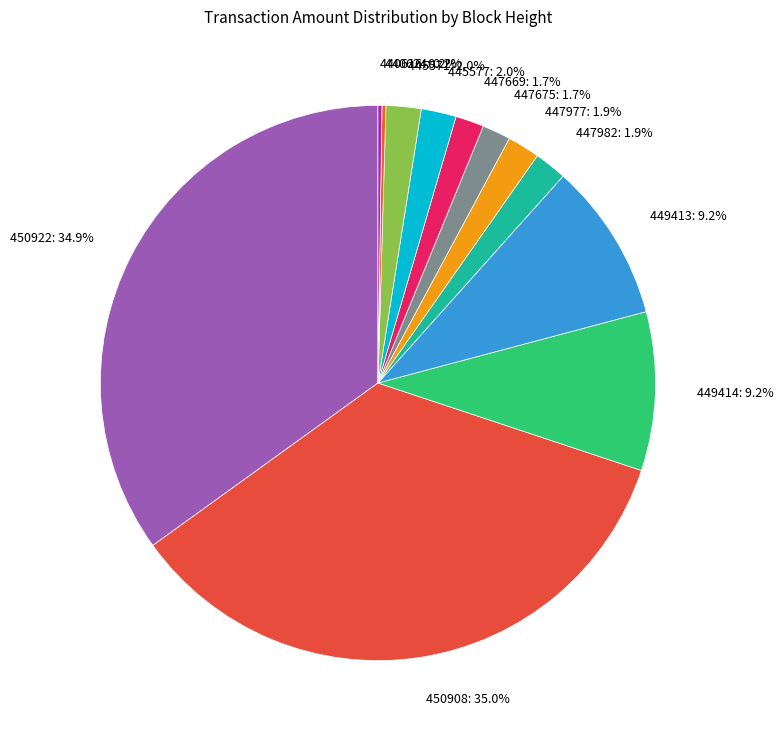

Does any single category account for the majority?

No